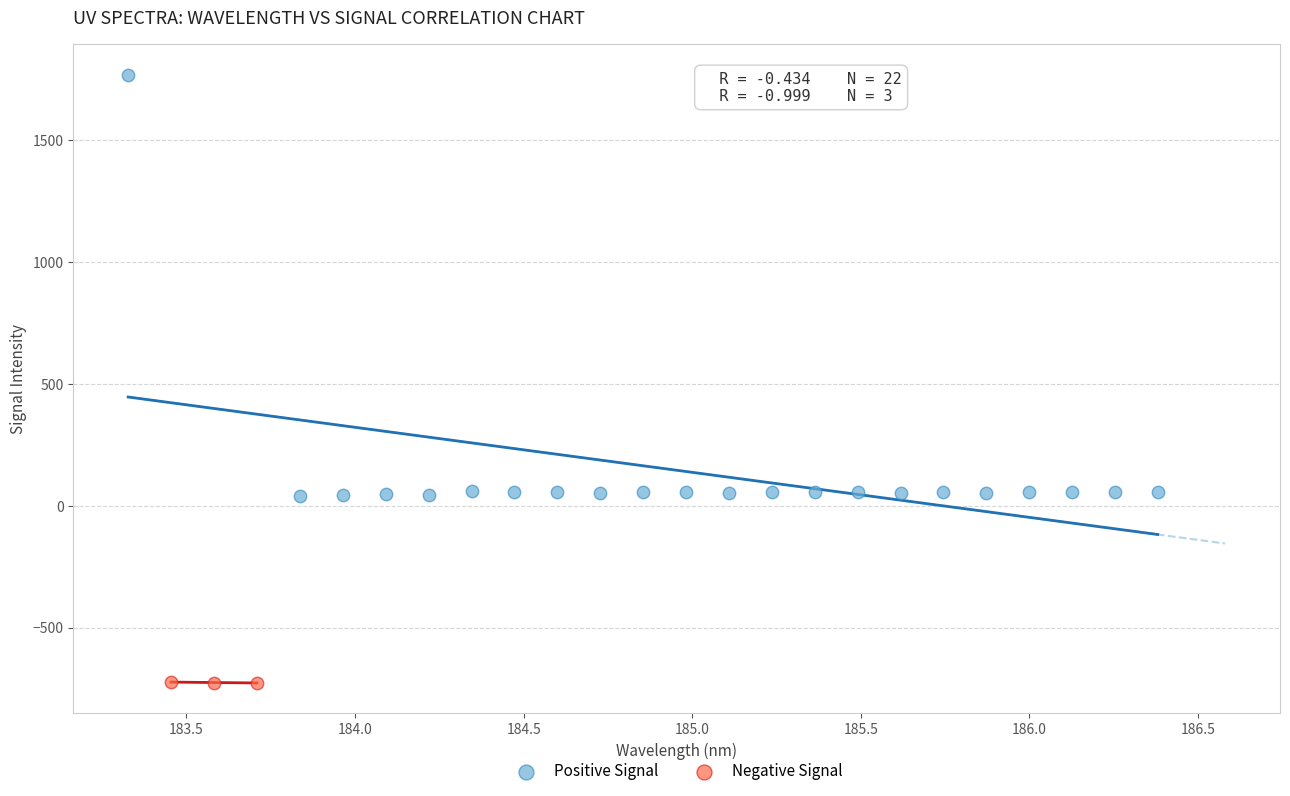

Which series contains the lowest Y value?

Negative Signal